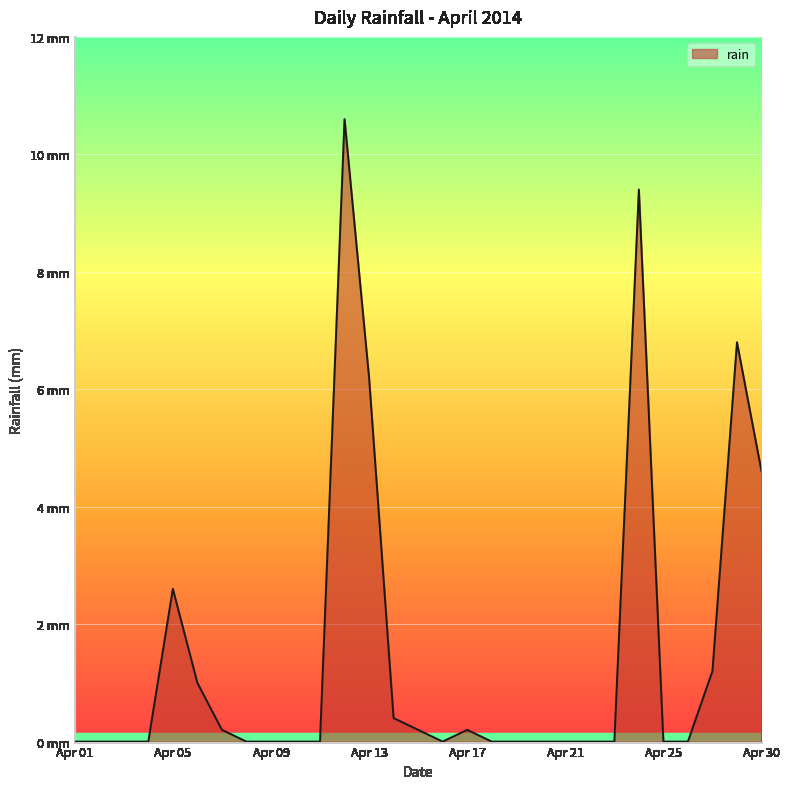

Does the chart have visible grid lines?

Yes